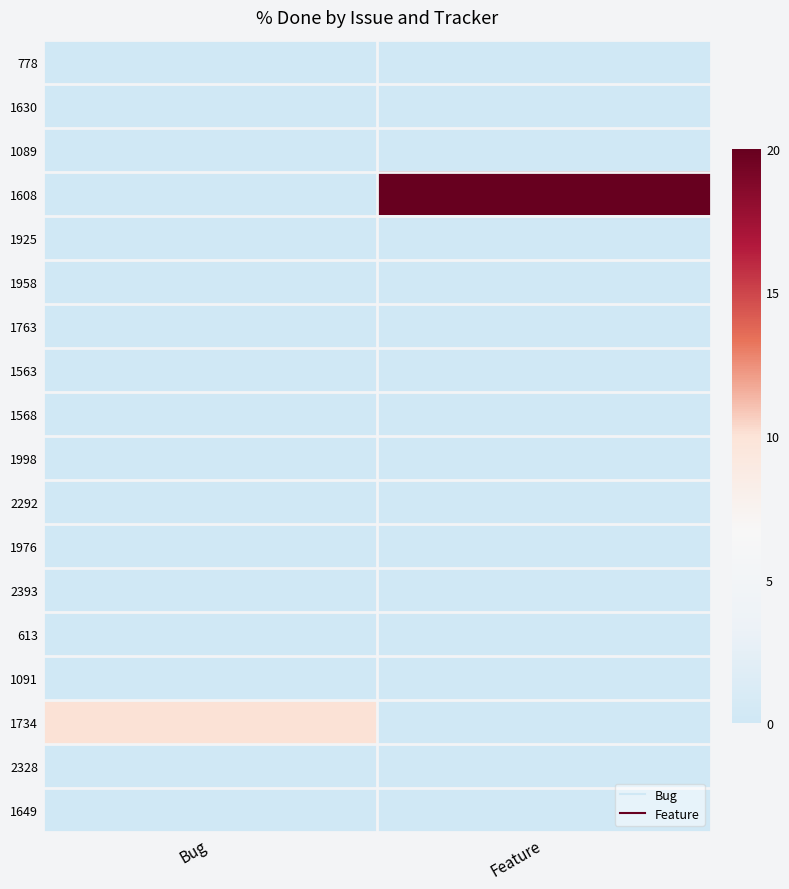

Which category has the lowest value across all series?

Bug